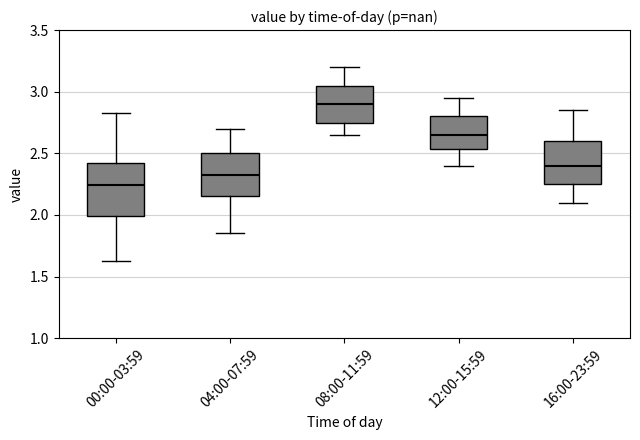

Reading left to right, read every box against the y-axis: the position of its median line, the range the box covers, and the ends of its whiskers. The values are not printed on the chart, so give them approximately, as read against the axis.

00:00-03:59: median 2.25, box 2.00 to 2.40, whiskers 1.65 to 2.85
04:00-07:59: median 2.35, box 2.15 to 2.50, whiskers 1.85 to 2.70
08:00-11:59: median 2.90, box 2.75 to 3.05, whiskers 2.65 to 3.20
12:00-15:59: median 2.65, box 2.55 to 2.80, whiskers 2.40 to 2.95
16:00-23:59: median 2.40, box 2.25 to 2.60, whiskers 2.10 to 2.85